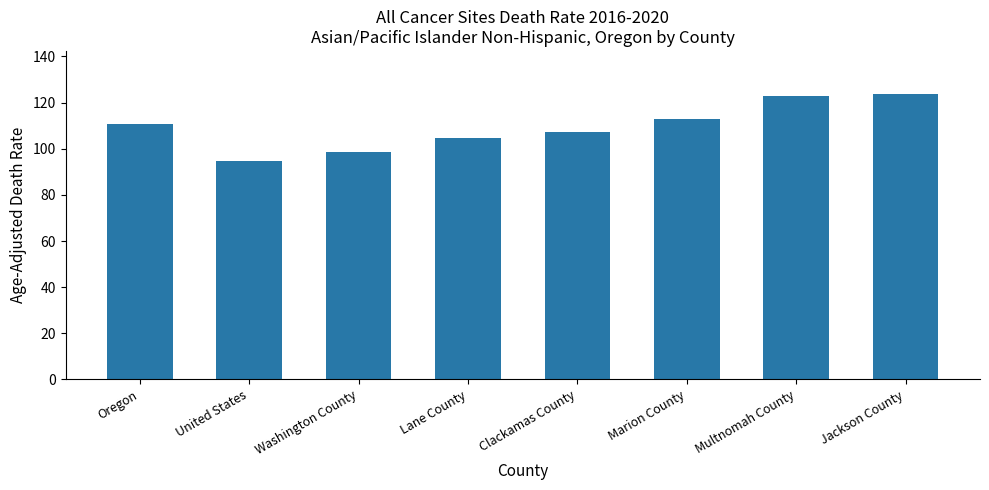

What is the value of the 6th bar from the left?

113.0